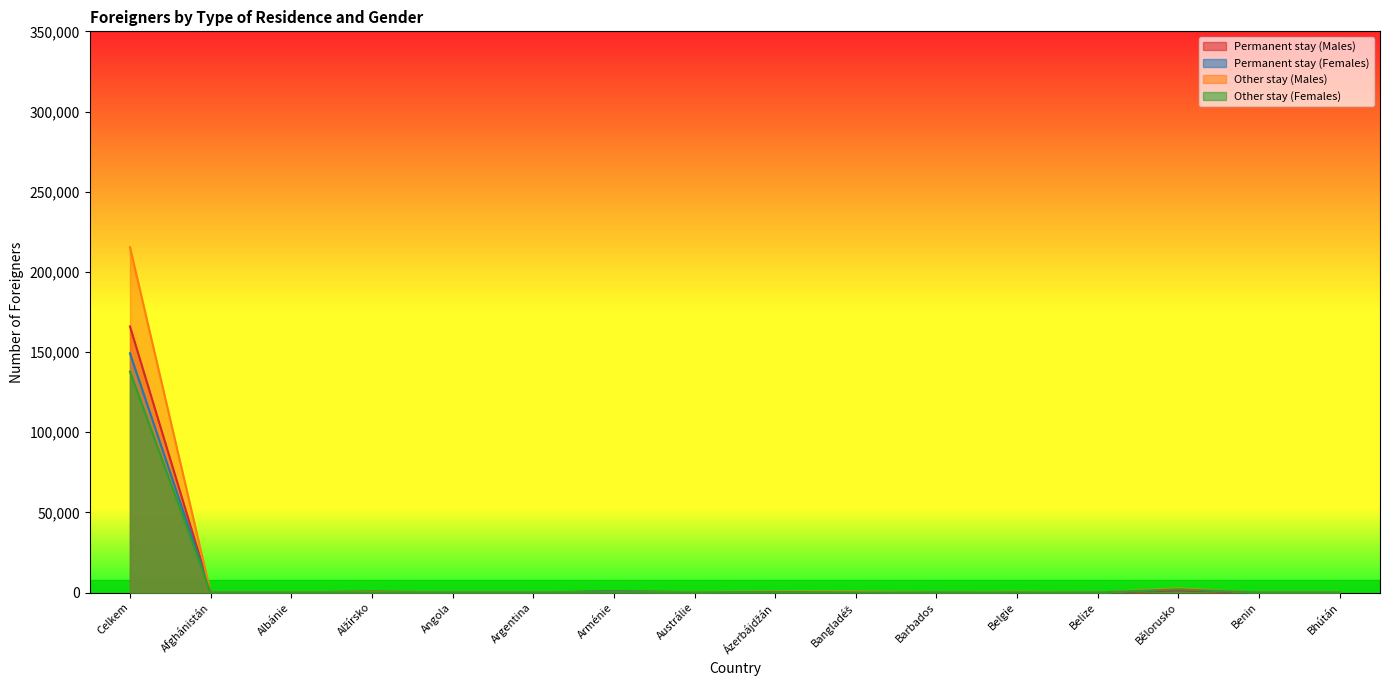

What is the total value across all series at Bangladéš?

701